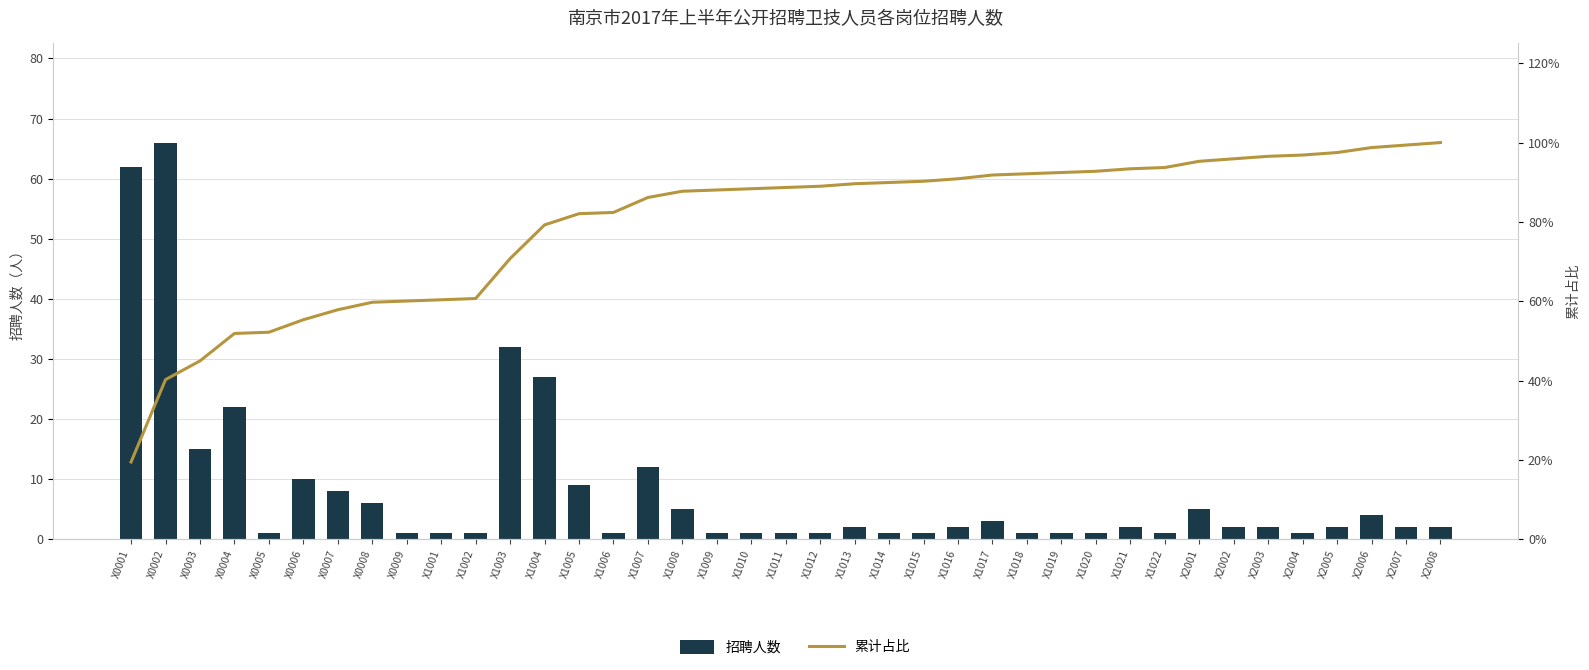

Does the chart contain any negative values?

No